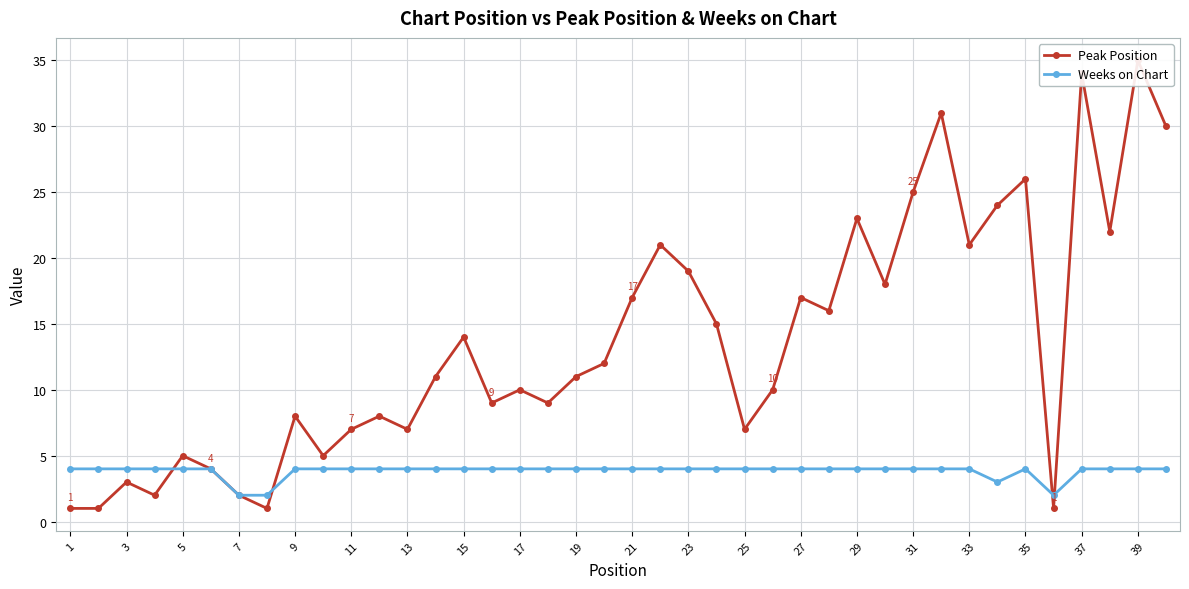

True or false: Weeks on Chart has a value of 2 at 9.

False